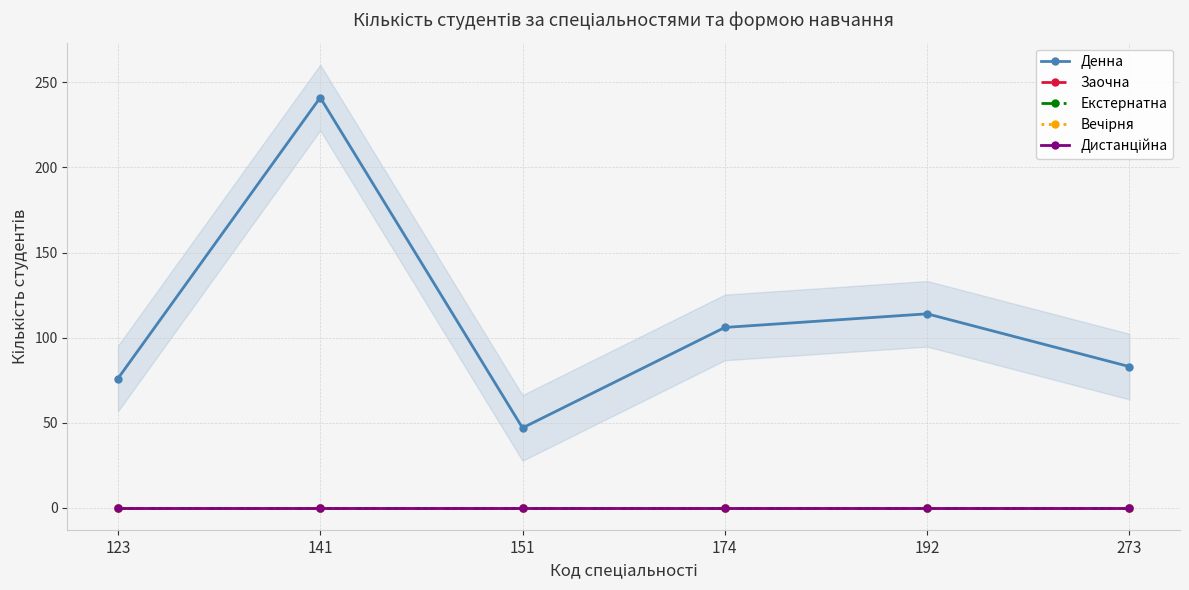

What is the maximum value for Денна?

241